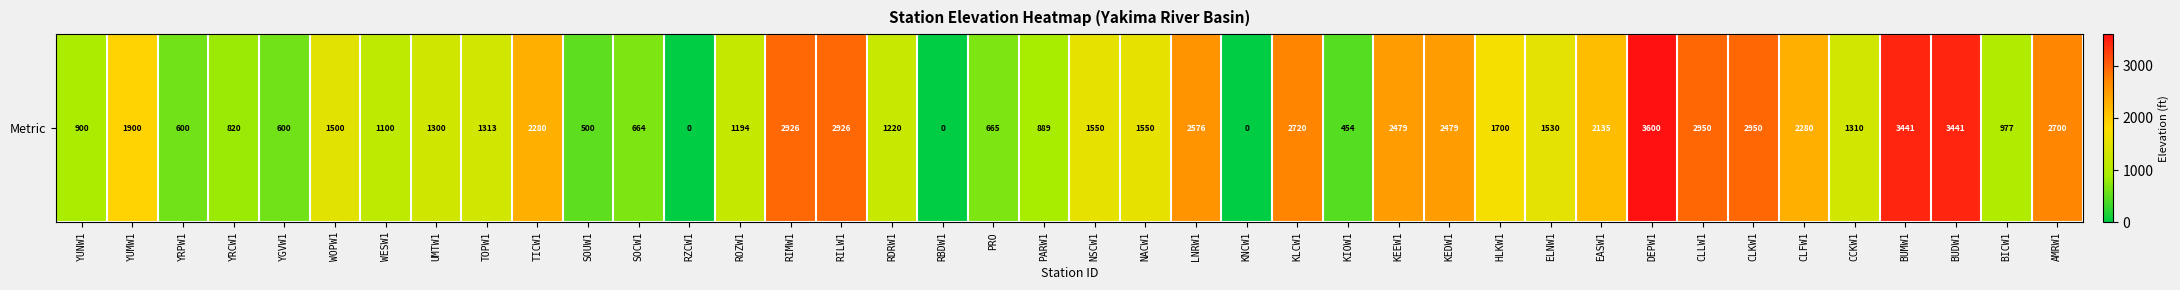

What is the difference between the maximum and minimum values?

3600